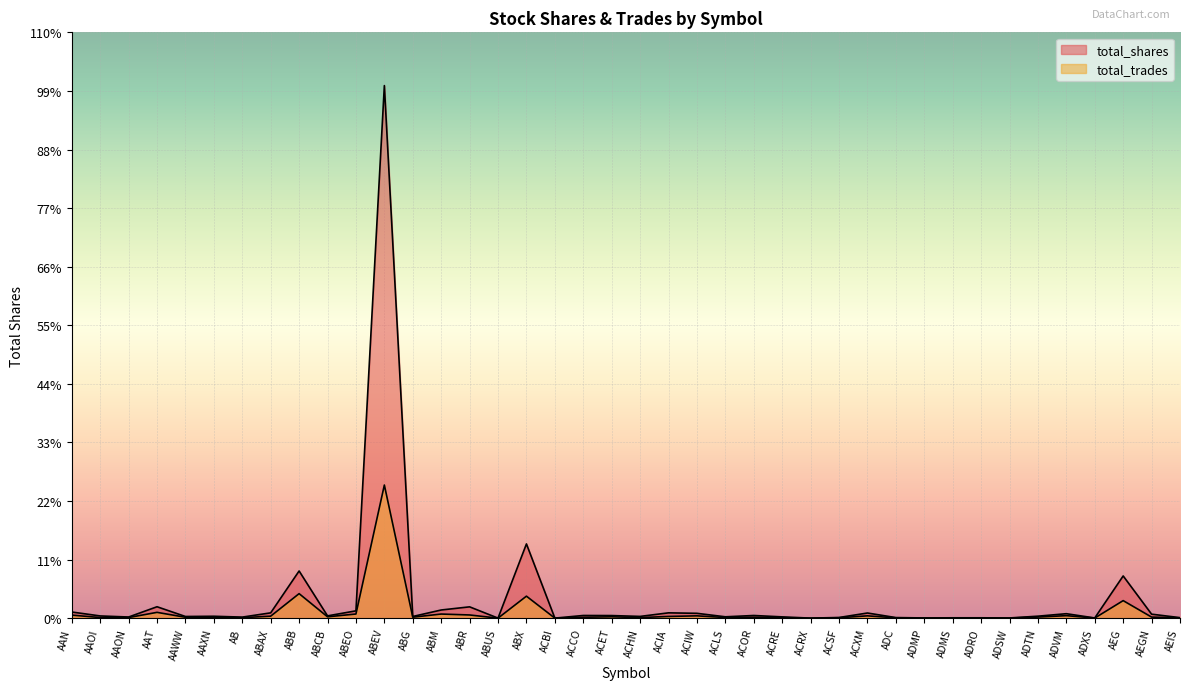

What is the minimum value shown in the chart?

59.5